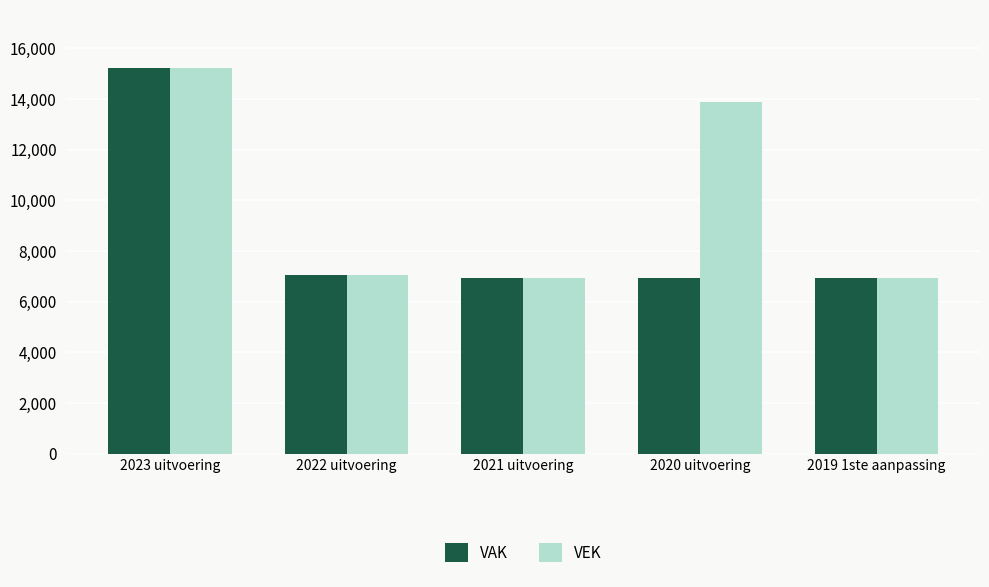

Are the bars horizontal?

No